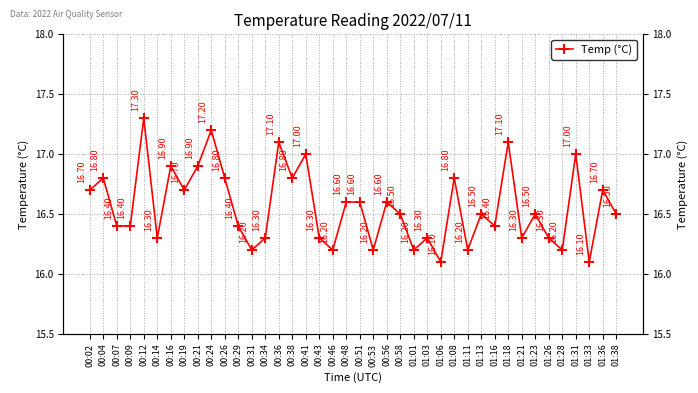

Approximately how many times larger is the value at 00:12 compared to 01:11?

1.1